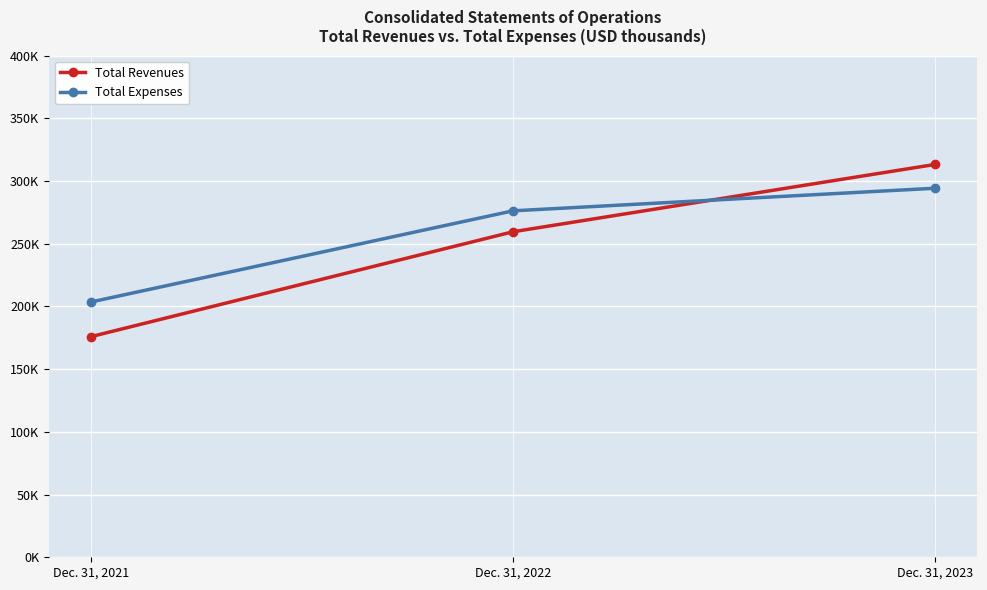

At which label is Total Expenses closest to 248880?

Dec. 31, 2022